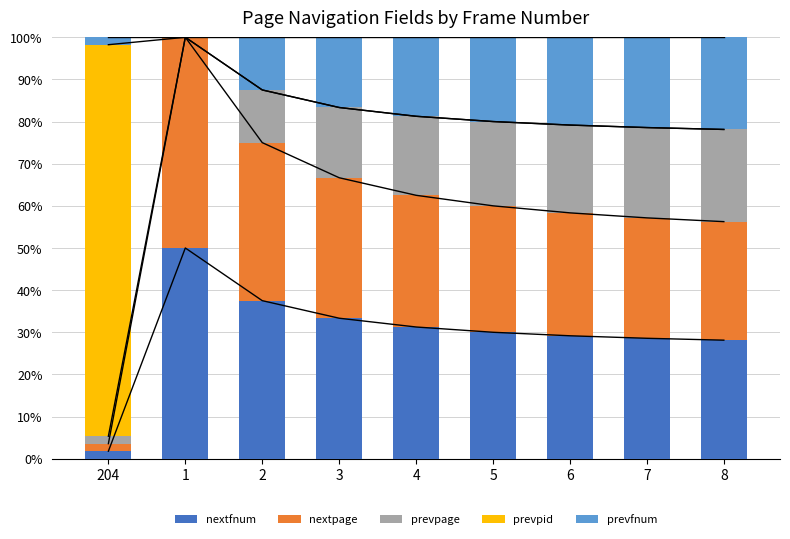

What is the label of the 5th bar from the right?

4